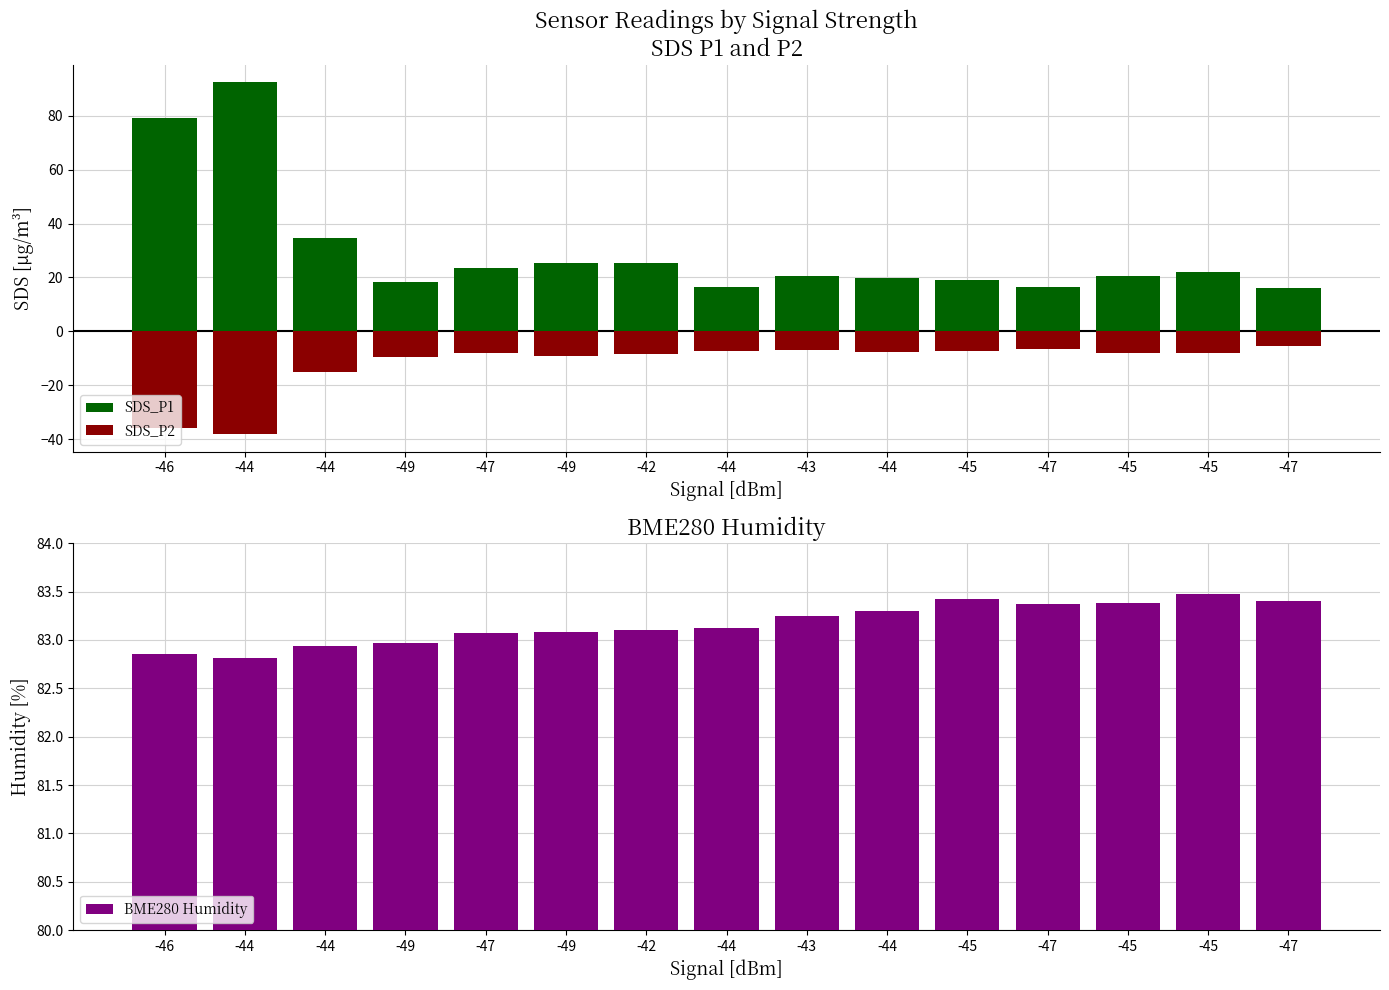

Reading left to right, extract all data points from this chart.

SDS_P1: 79.3	92.5	34.6	18.2	23.5	25.3	25.6	16.5	20.5	19.7	19.1	16.6	20.6	22.2	16.2
SDS_P2: -36.0	-38.1	-15.2	-9.6	-8.1	-9.0	-8.3	-7.5	-7.0	-7.8	-7.3	-6.5	-8.2	-8.0	-5.5
BME280 Humidity: 82.8	82.8	82.9	83.0	83.1	83.1	83.1	83.1	83.2	83.3	83.4	83.4	83.4	83.5	83.4